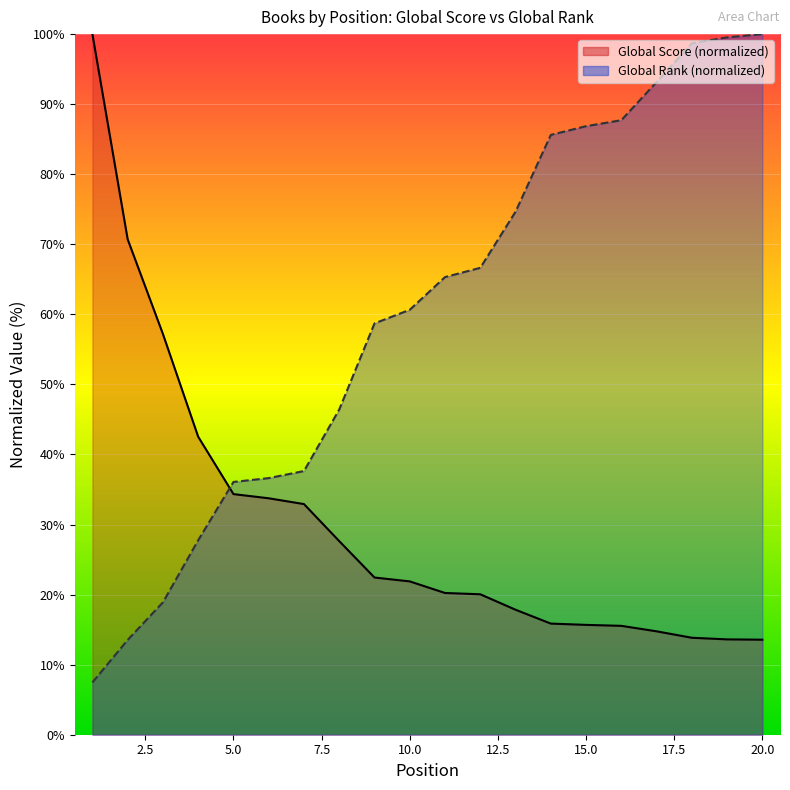

Reading right to left, extract all data points from this chart.

Global Score: 20=13.6	19=13.6	18=13.8	17=14.8	16=15.5	15=15.7	14=15.9	13=17.8	12=20.0	11=20.2	10=21.9	9=22.4	8=27.6	7=32.9	6=33.7	5=34.3	4=42.5	3=57.2	2=70.7	1=100.0
Global Rank: 20=100.0	19=99.5	18=98.7	17=93.2	16=87.7	15=86.9	14=85.6	13=74.7	12=66.6	11=65.3	10=60.7	9=58.7	8=46.4	7=37.6	6=36.6	5=36.1	4=27.8	3=18.9	2=13.5	1=7.5